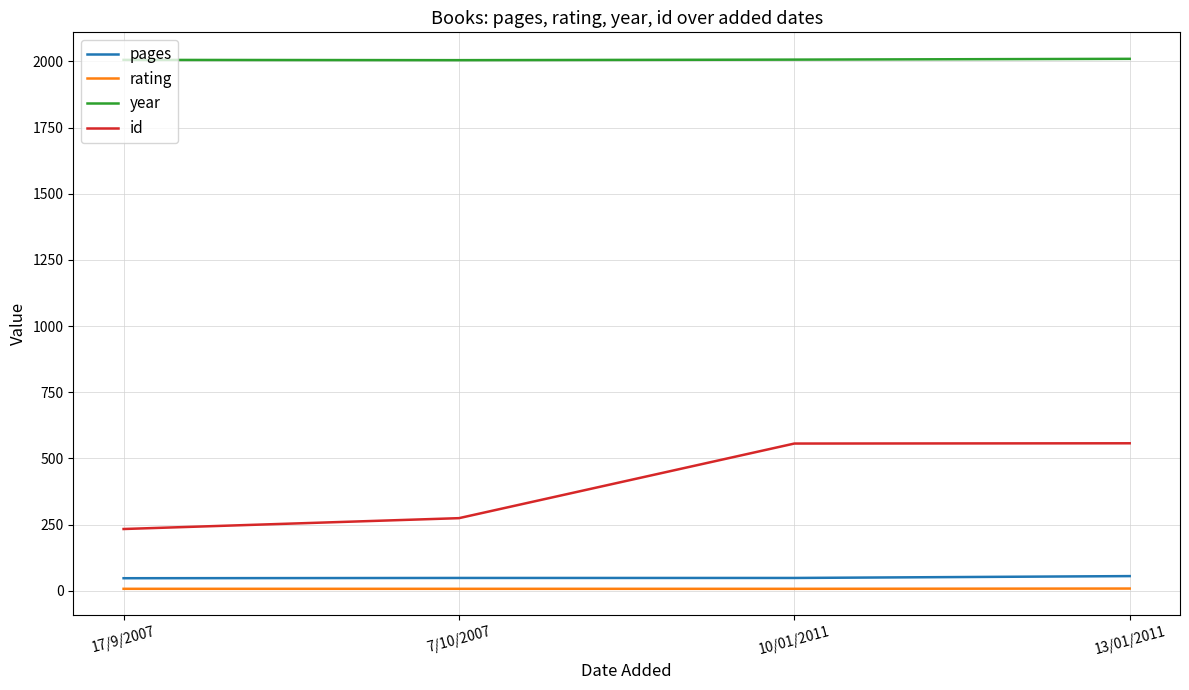

The value of id at 7/10/2007 is 274. True or false?

True